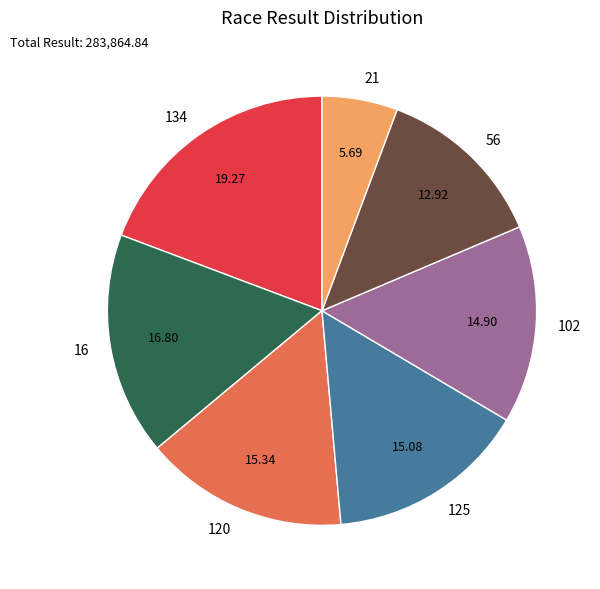

Do 125 and 134 together represent more than half of the pie?

No